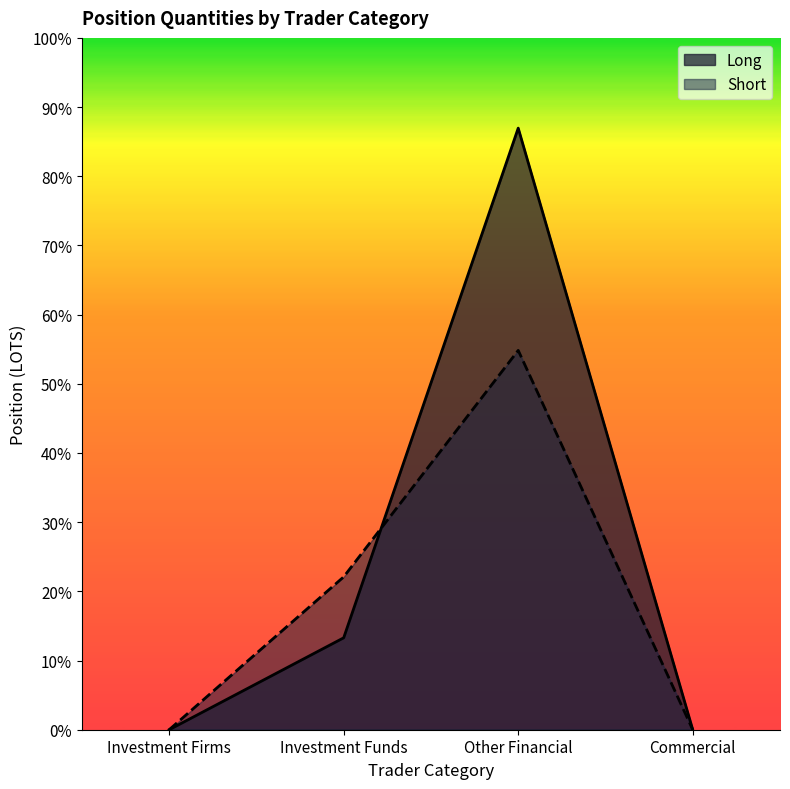

Reading left to right, transcribe all the data shown in this chart.

Long: Investment Firms=0	Investment Funds=1656	Other Financial=10838	Commercial=0
Short: Investment Firms=0	Investment Funds=2754	Other Financial=6834	Commercial=0